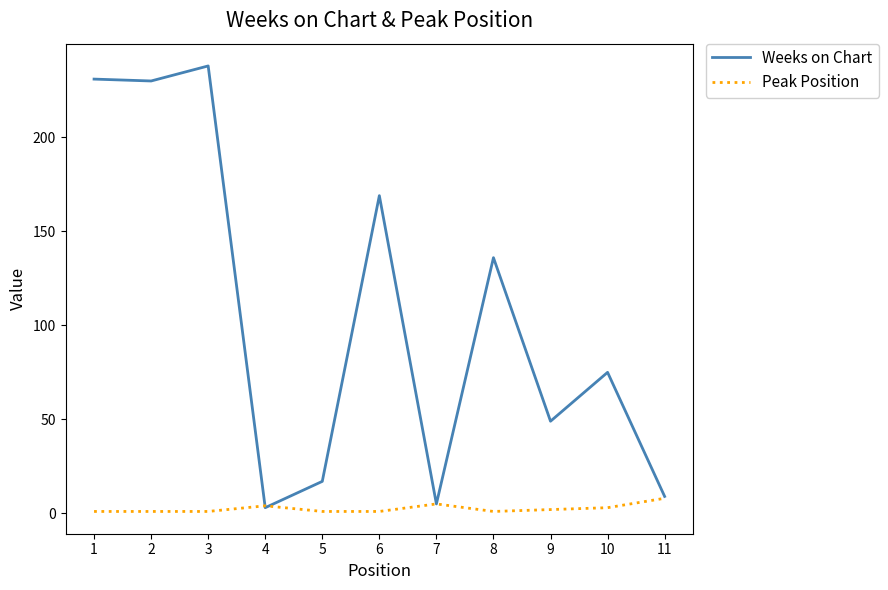

What are all the series names shown in the legend?

Weeks on Chart, Peak Position